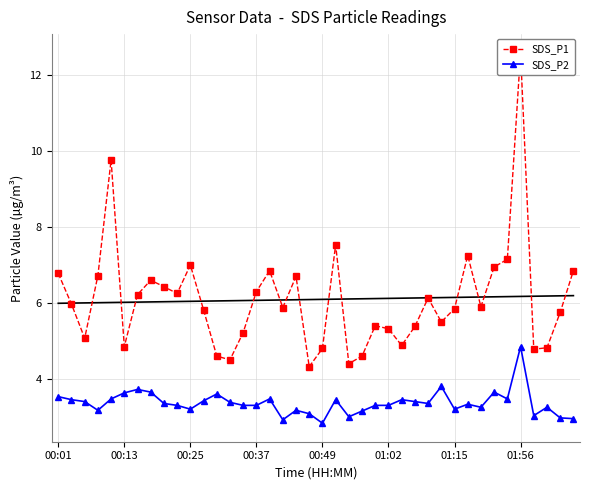

What value does the SDS_P2 series have at 39?

3.0